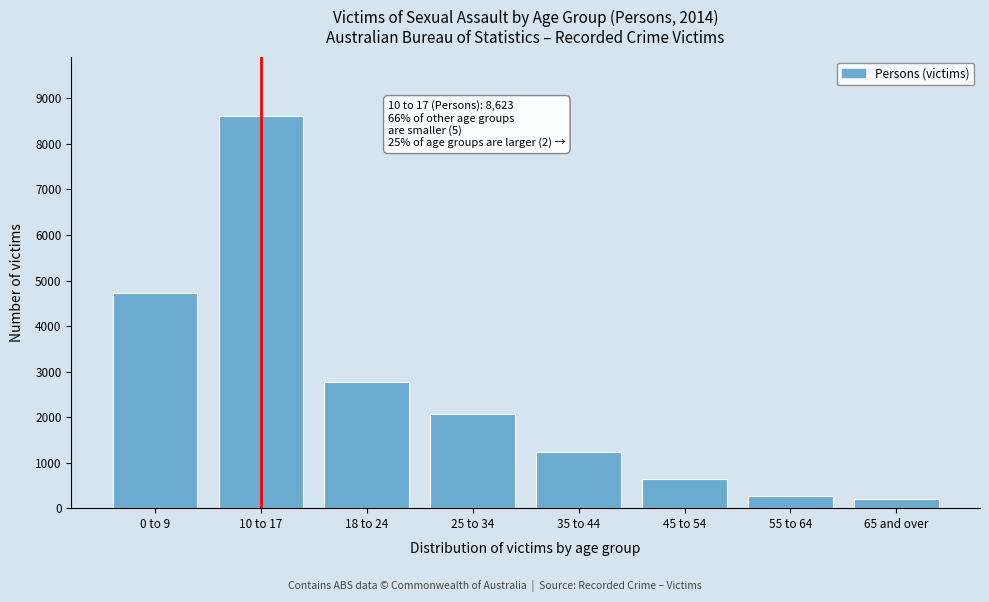

Reading left to right, list all the values displayed in this chart.

0 to 9=4726	10 to 17=8623	18 to 24=2773	25 to 34=2078	35 to 44=1241	45 to 54=640	55 to 64=272	65 and over=196